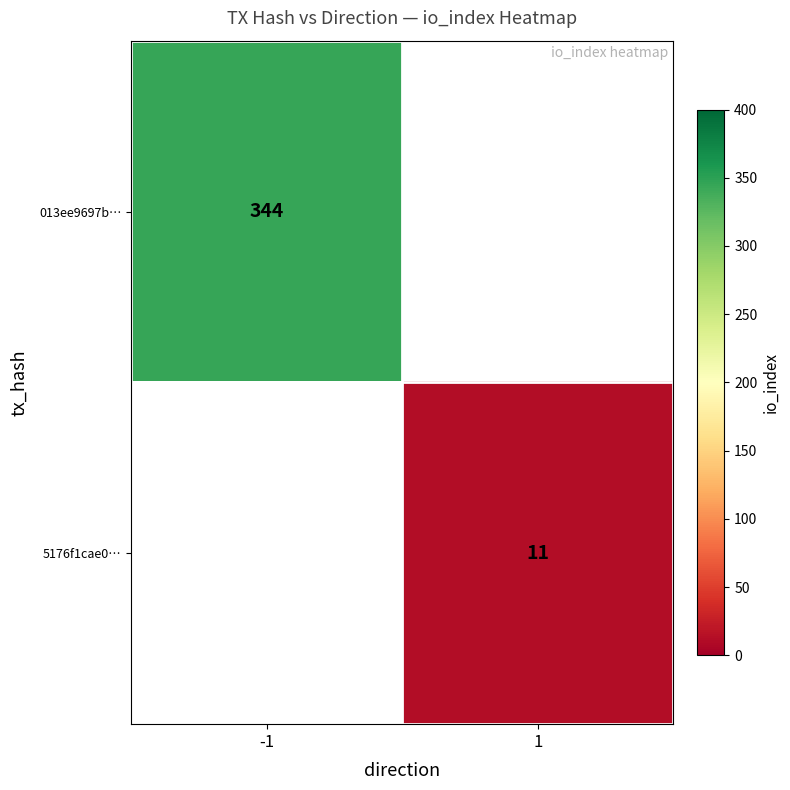

The 013ee9697b… series shows 569.2 at -1. True or false?

False